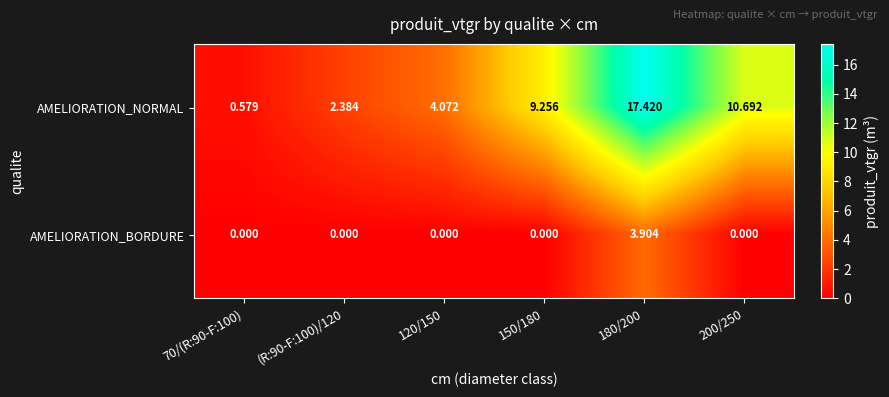

Which series has the widest spread of values?

AMELIORATION_NORMAL